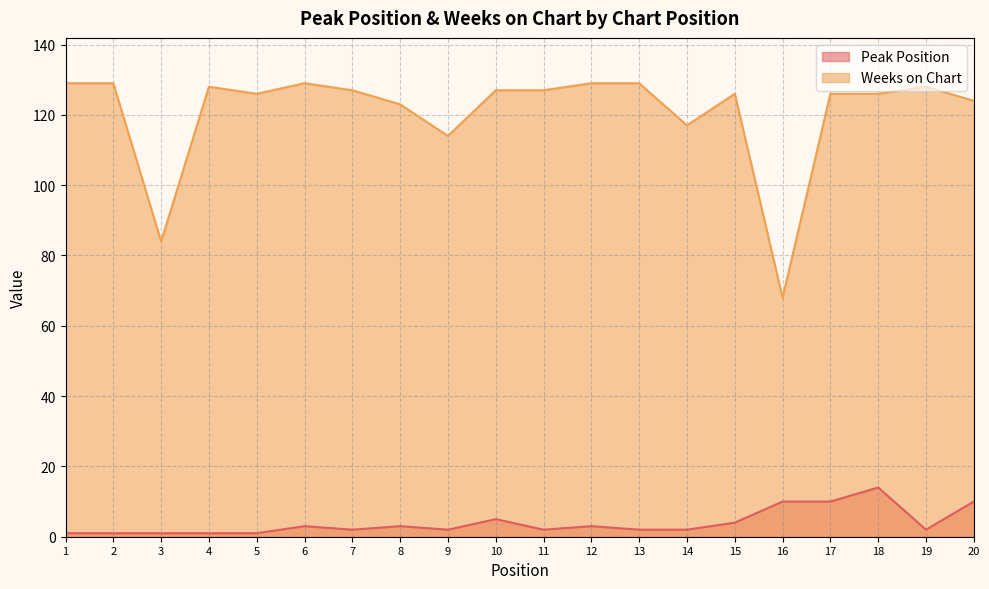

What is the value of the Weeks on Chart point at the 2nd from the left?

129